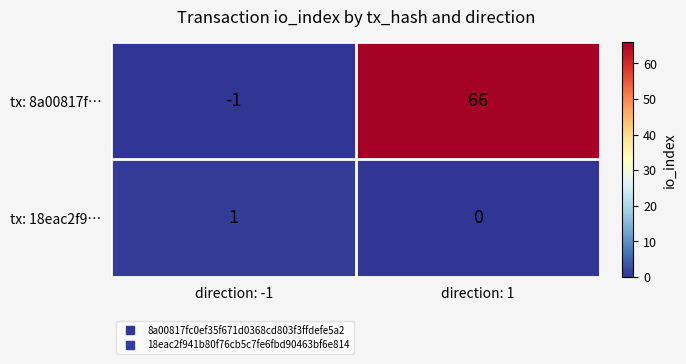

List the series in order of their overall mean, lowest first.

tx: 18eac2f9…, tx: 8a00817f…